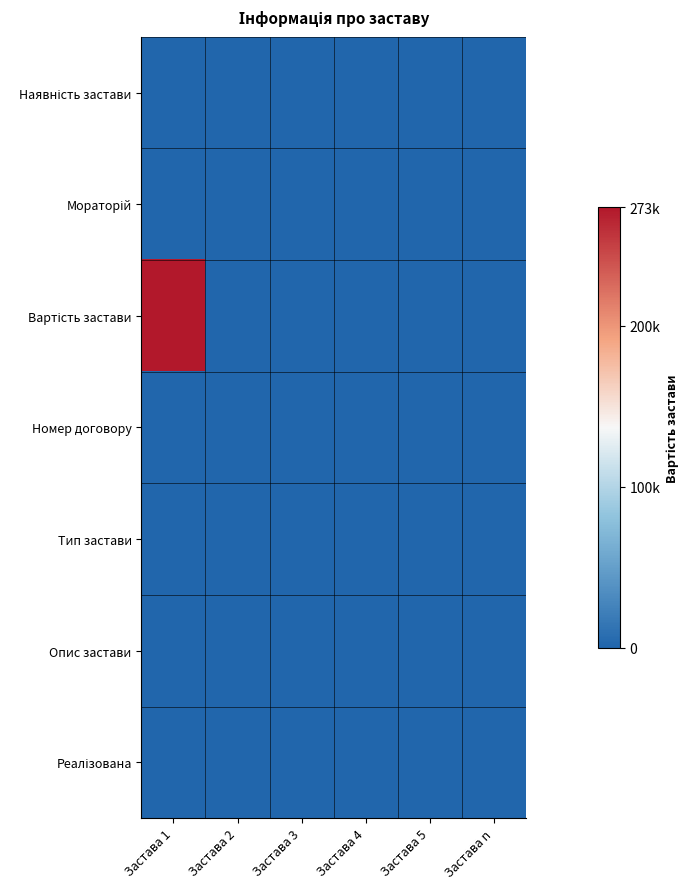

Which series has the largest total across all categories?

Вартість застави